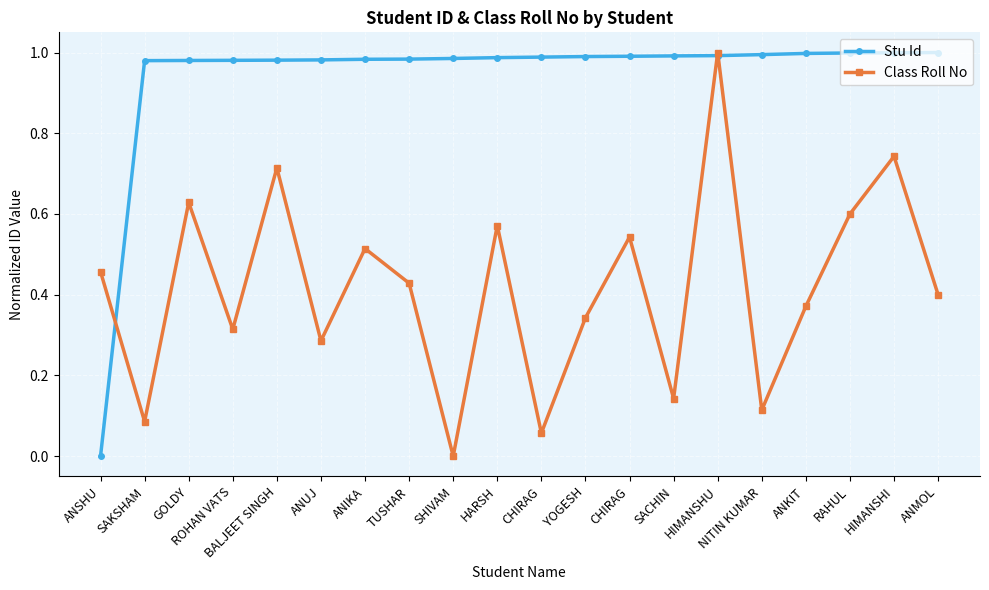

What are all the series names shown in the legend?

Stu Id, Class Roll No